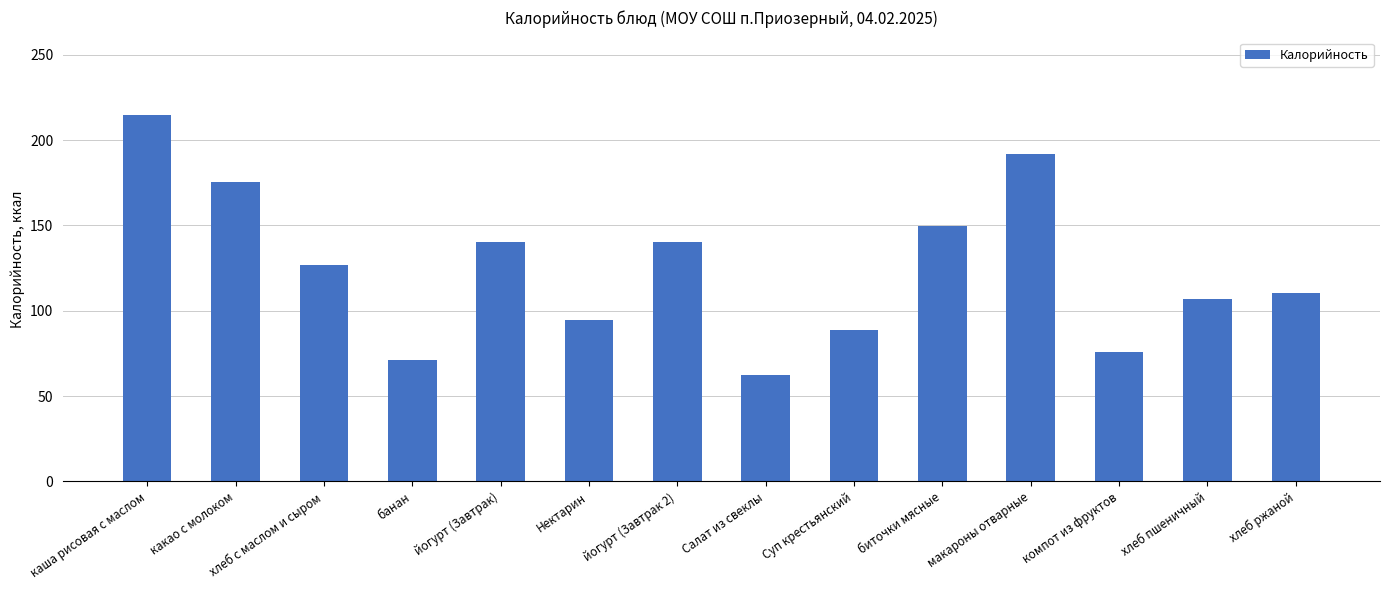

What is the value of the 6th bar from the left?

94.5